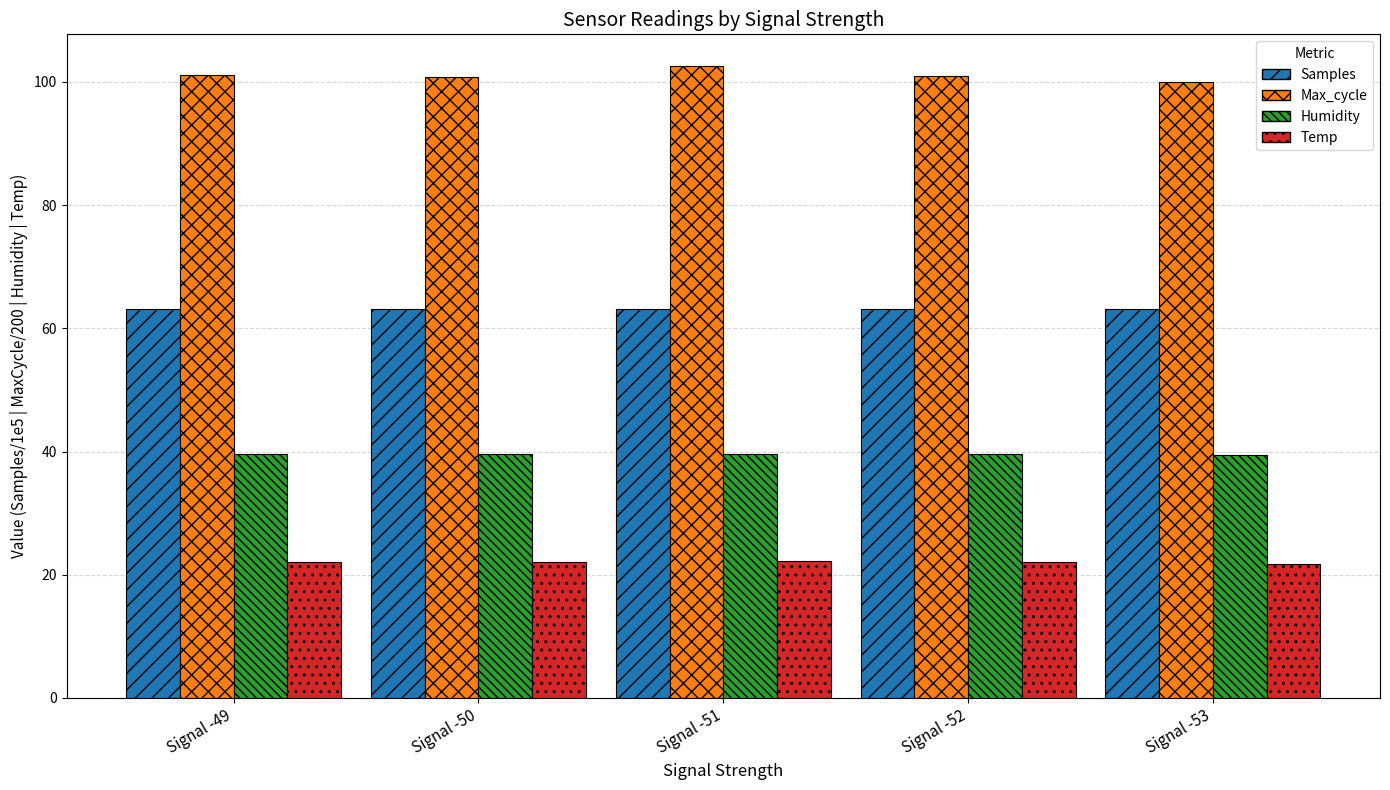

List the series in order of their overall mean, lowest first.

Temp, Humidity, Samples, Max_cycle